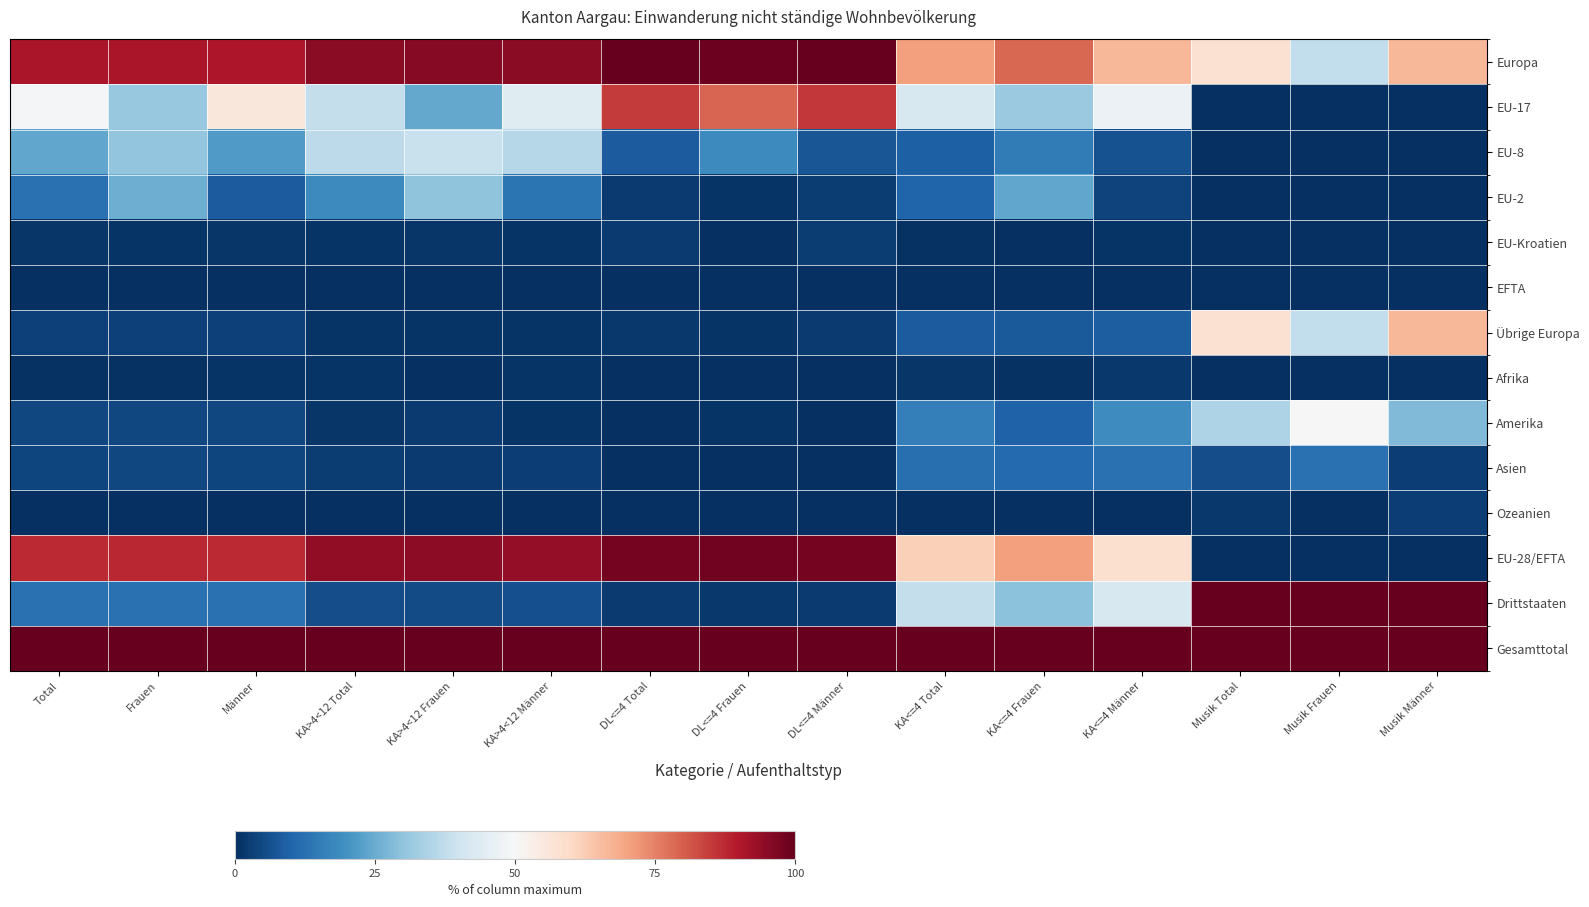

What is the total value across all series at KA<=4 Männer?

366.8